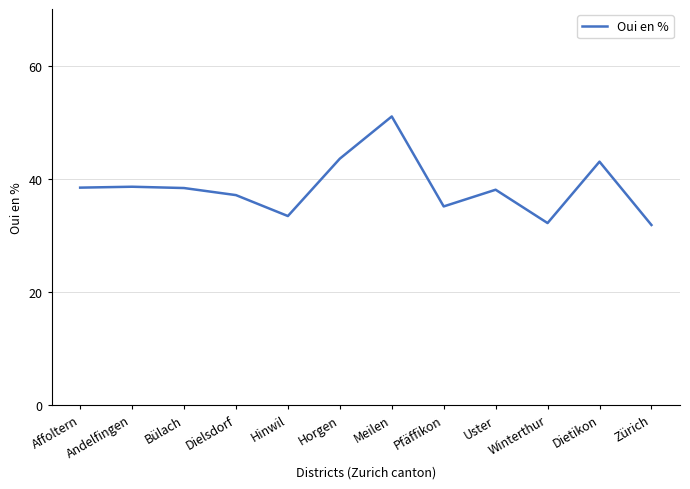

What is the change in value from Bülach to Winterthur?

-6.2